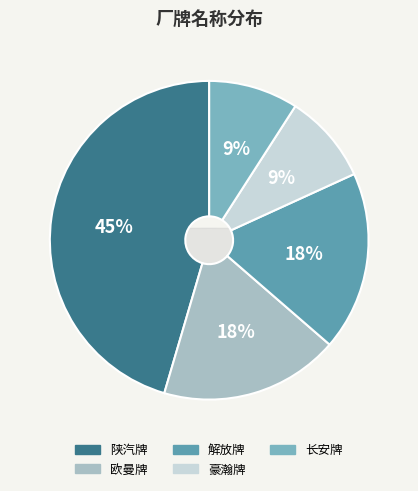

Rank the categories by value from lowest to highest.

豪瀚牌, 长安牌, 欧曼牌, 解放牌, 陕汽牌